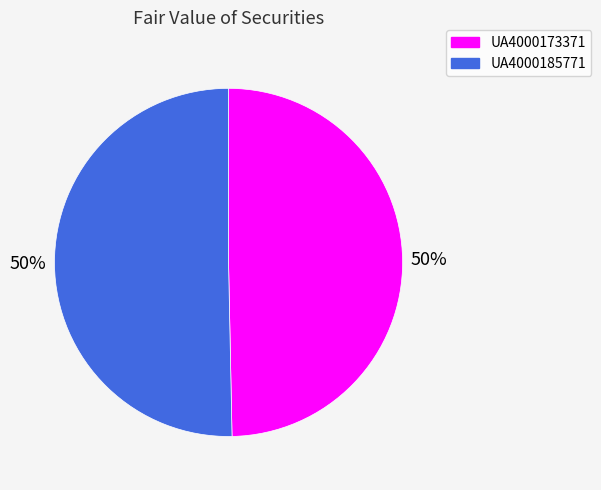

The UA4000185771 slice represents 65% of the pie. True or false?

False